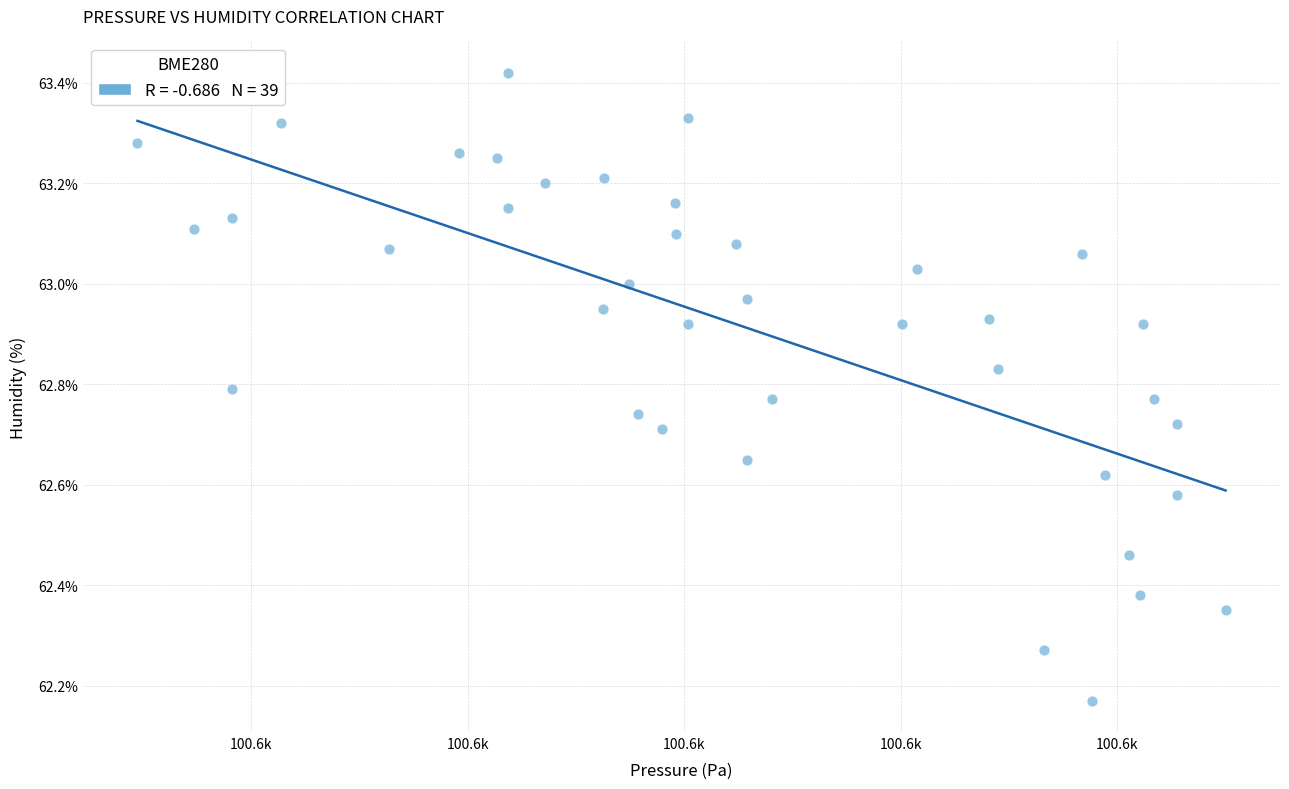

What is the range of X values (max minus min)?

25.1